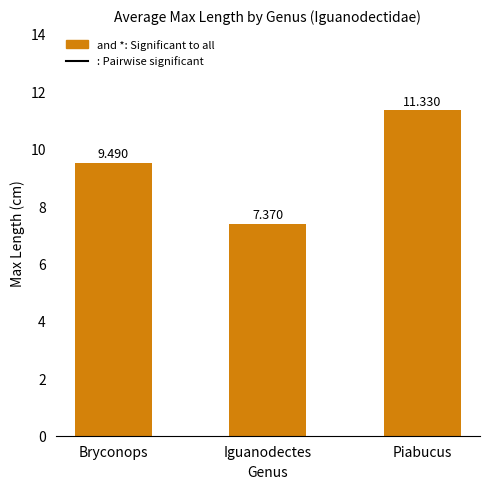

What is the difference between the values at Iguanodectes and Piabucus?

4.0